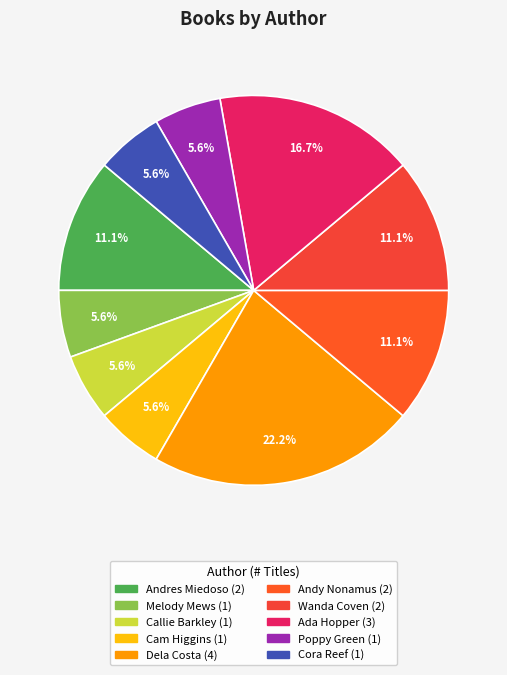

How many segments does this pie chart have?

10